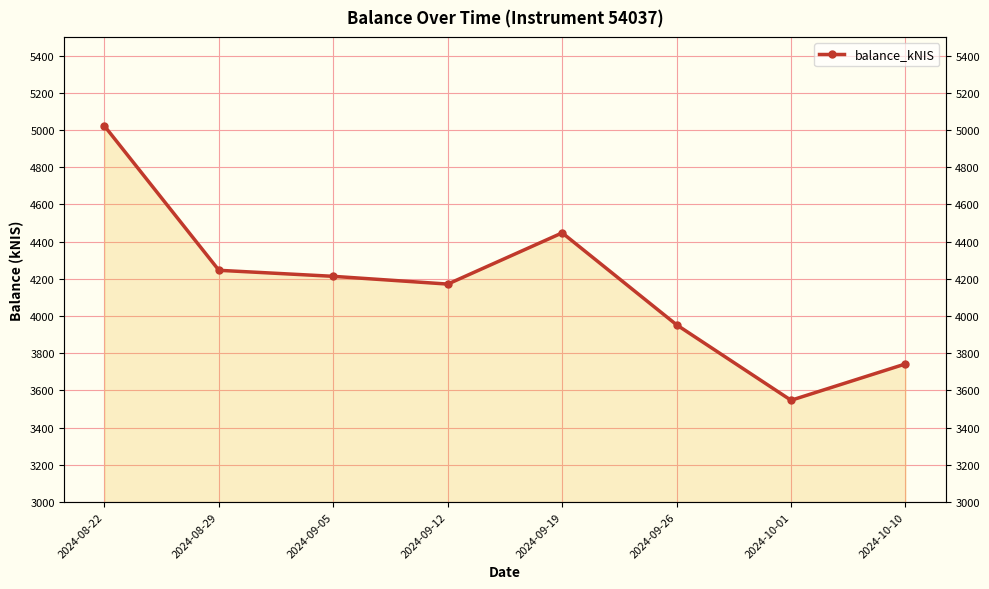

Rank the categories by value from lowest to highest.

2024-10-01, 2024-10-10, 2024-09-26, 2024-09-12, 2024-09-05, 2024-08-29, 2024-09-19, 2024-08-22